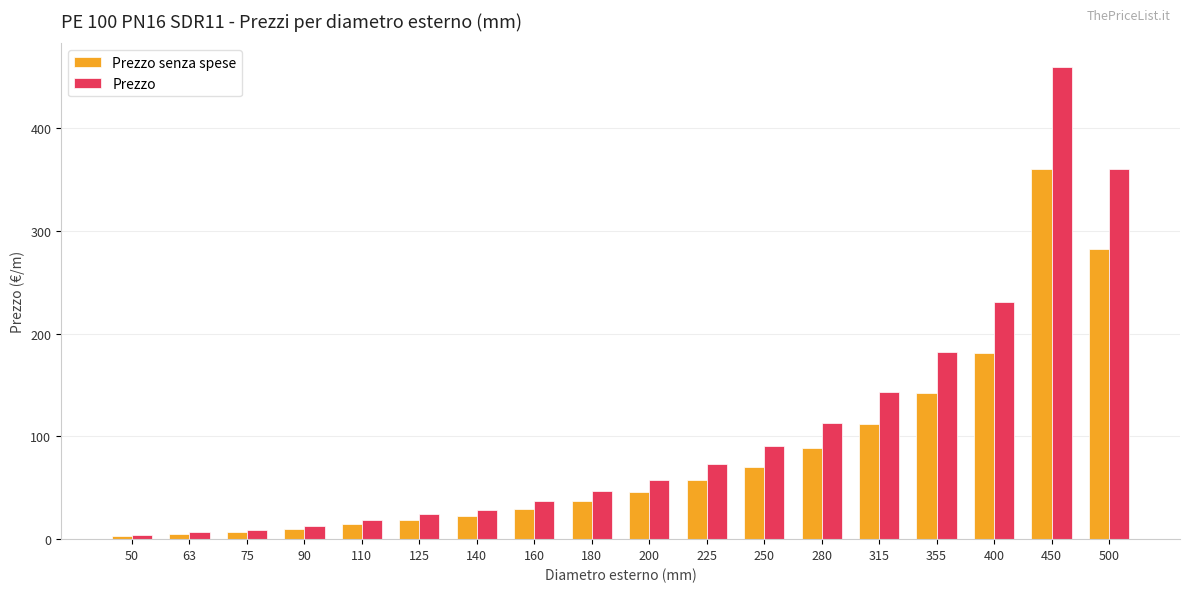

Read the Prezzo senza spese value at 125.

19.0